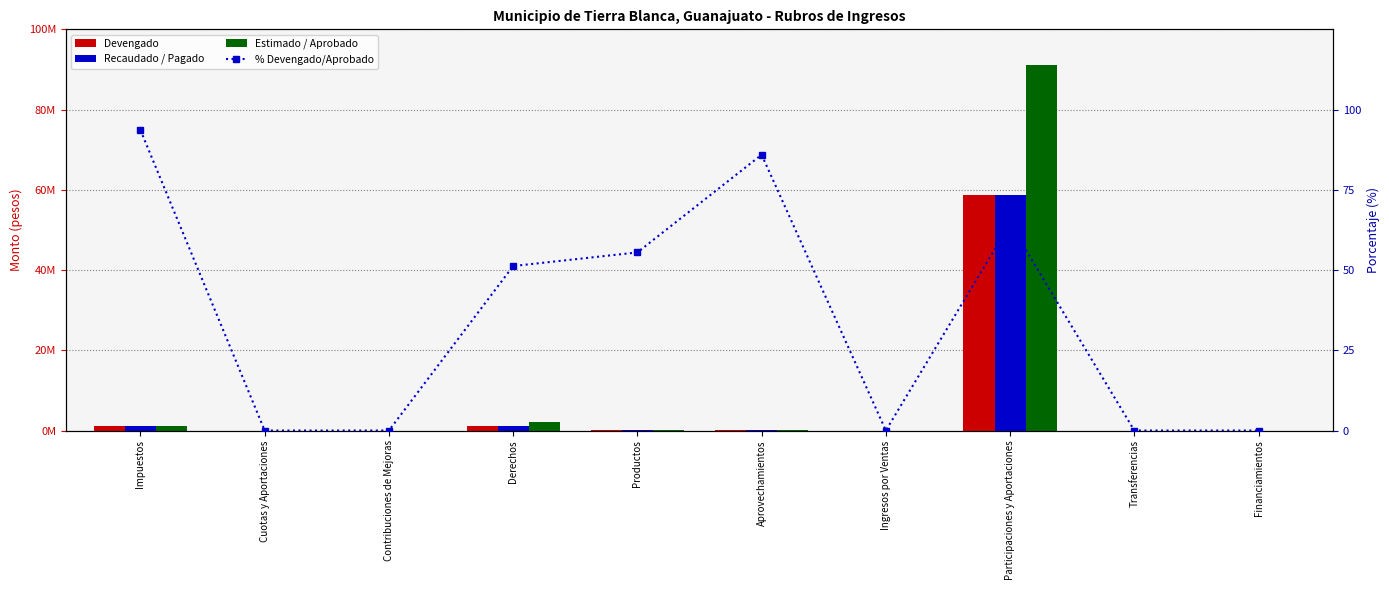

Which series has the largest total across all categories?

Estimado / Aprobado